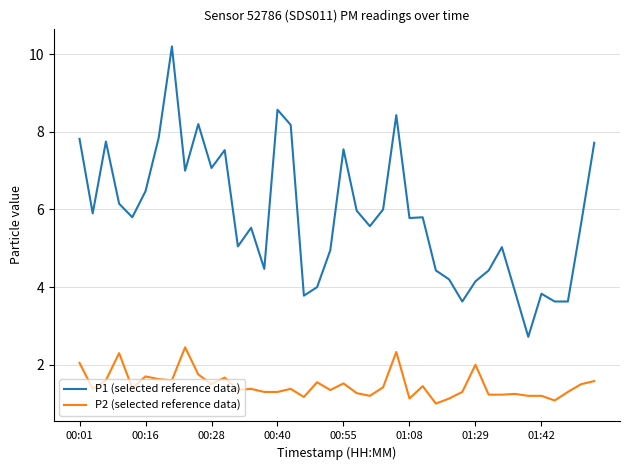

True or false: P1 (selected reference data) and P2 (selected reference data) cross at least once.

False